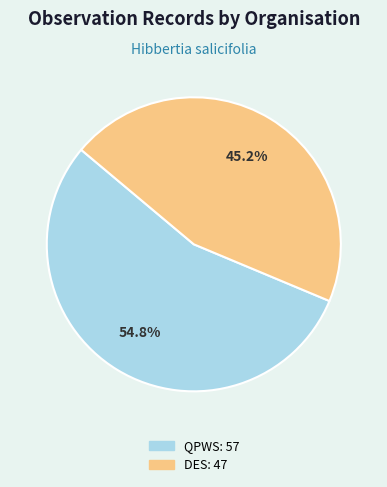

Does any single category account for the majority?

Yes